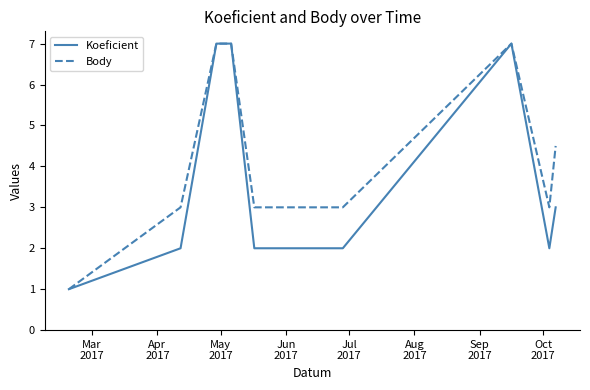

Rank the series by their average value, from lowest to highest.

Koeficient, Body